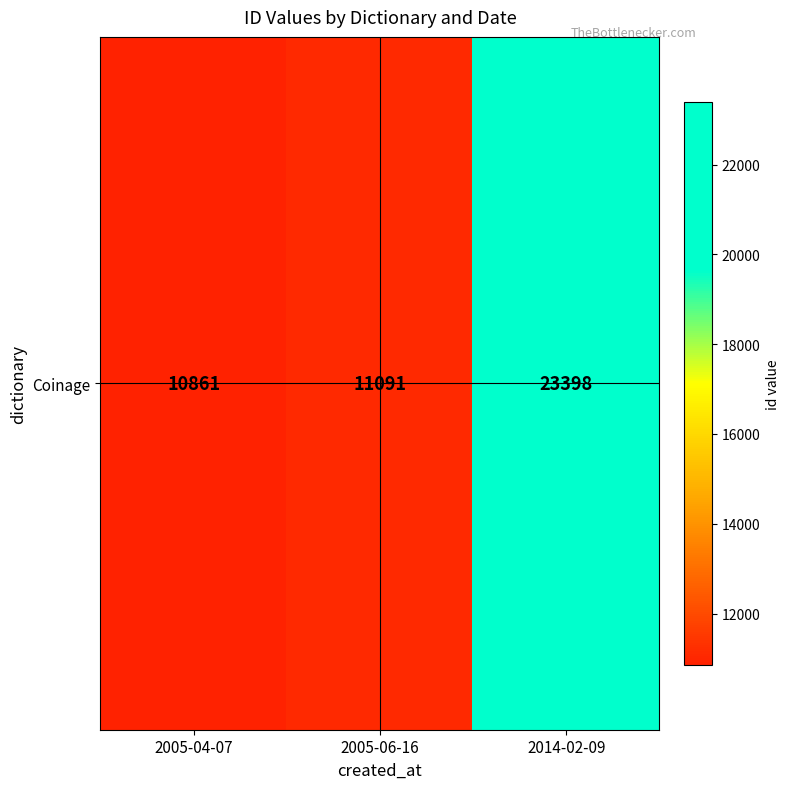

Reading left to right, extract all data points from this chart.

2005-04-07=10861	2005-06-16=11091	2014-02-09=23398